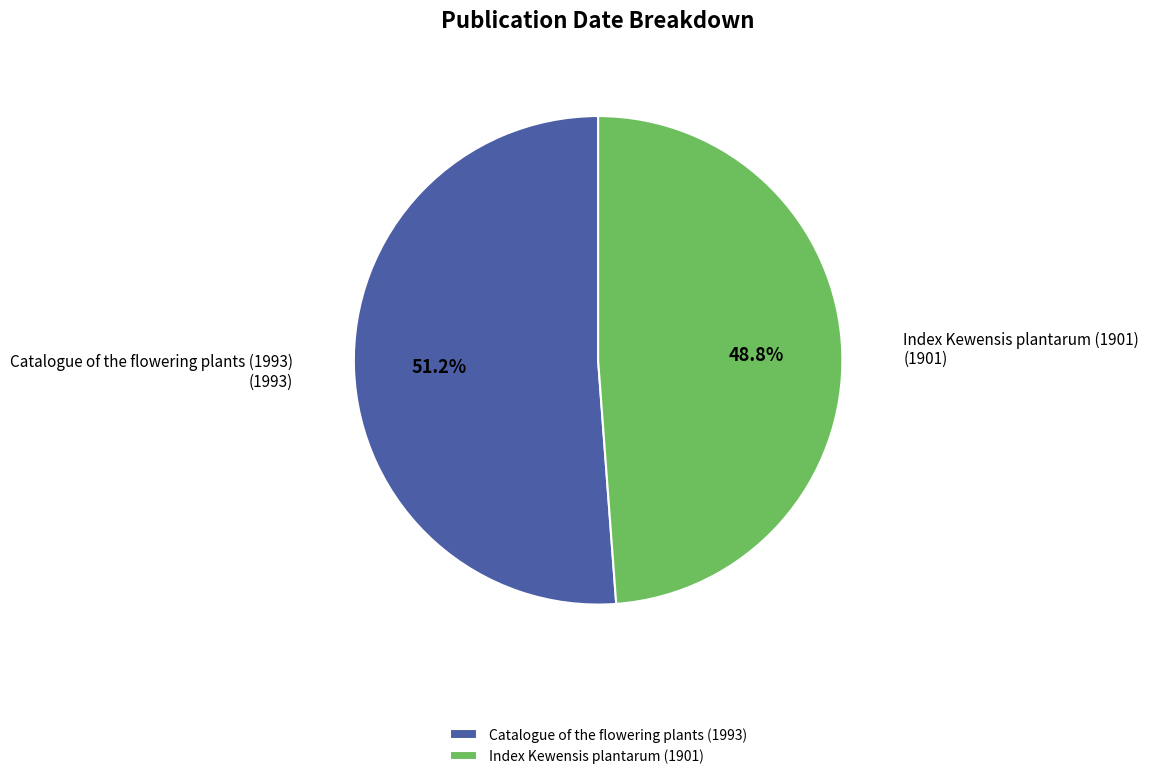

Combined, do Index Kewensis plantarum (1901) and Catalogue of the flowering plants (1993) account for over 50%?

Yes